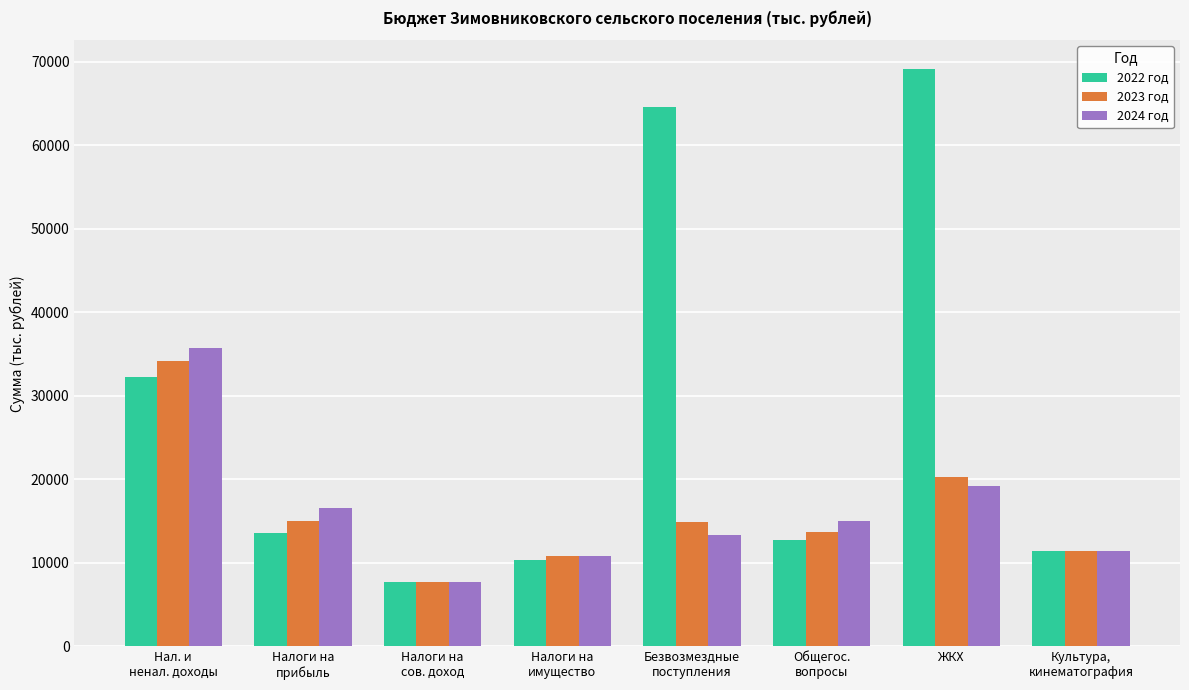

Is it true that 2022 год equals 16325.4 at Налоги на
имущество?

False